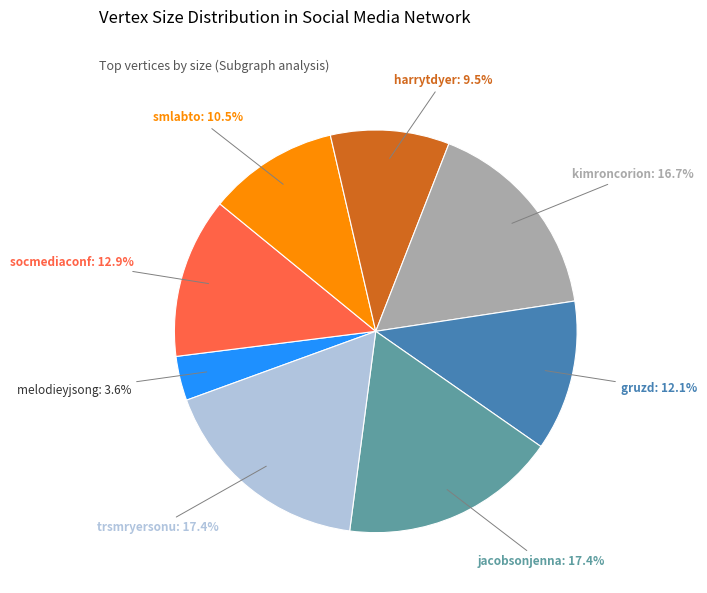

Combined, do melodieyjsong and gruzd account for over 50%?

No